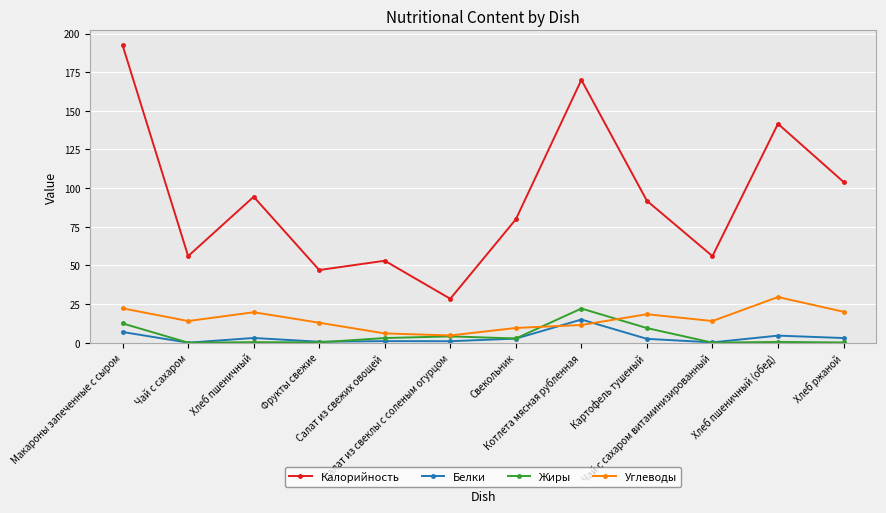

What is the value of the Углеводы point at the 1st from the left?

22.2